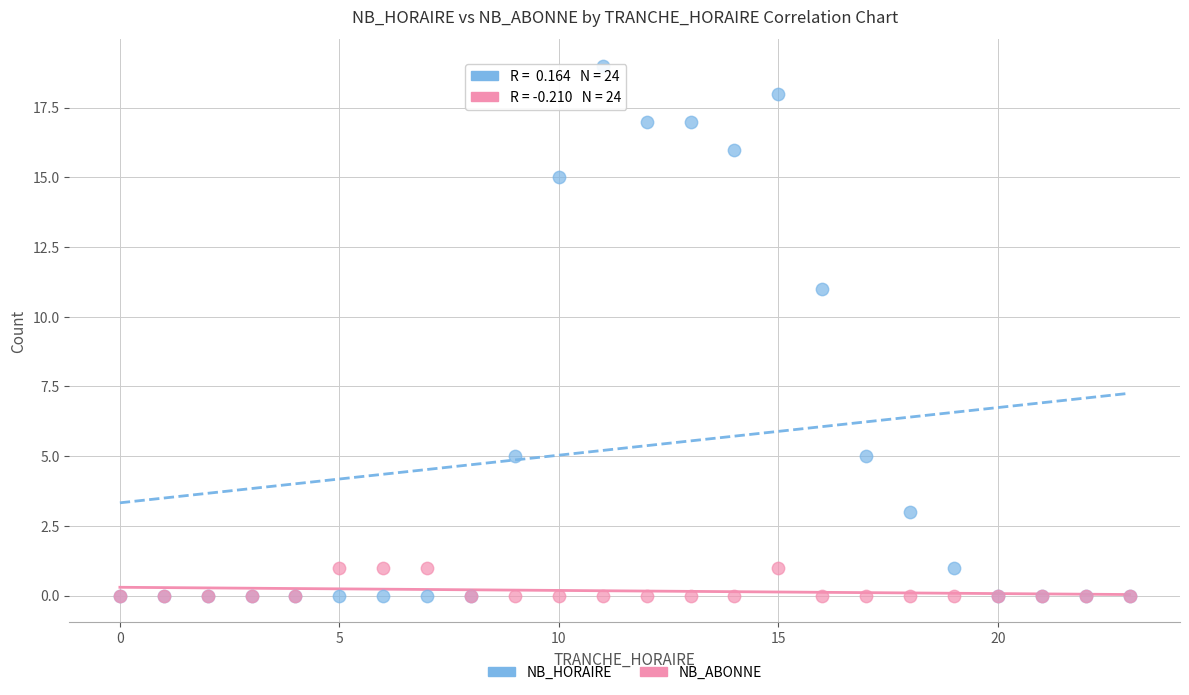

Across all series, what Y value is closest to 9?

11